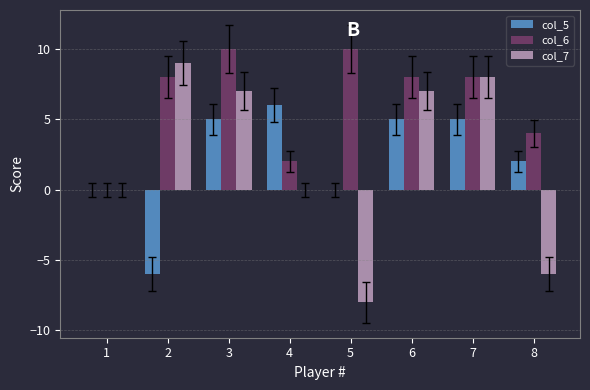

Between 2 and 6, which series saw the biggest shift?

col_5